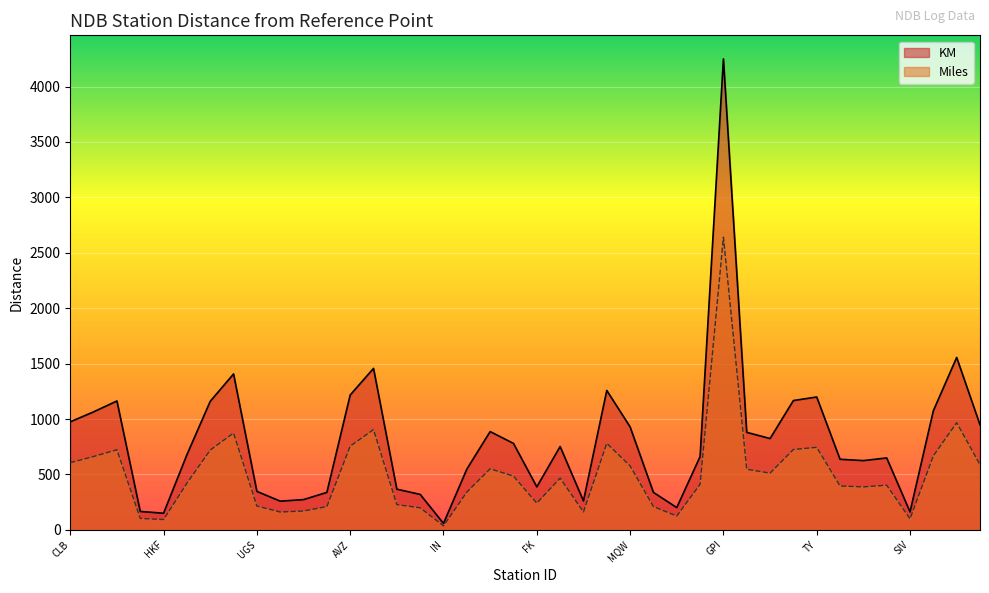

Read the KM value at FRT, to the nearest 100.

700